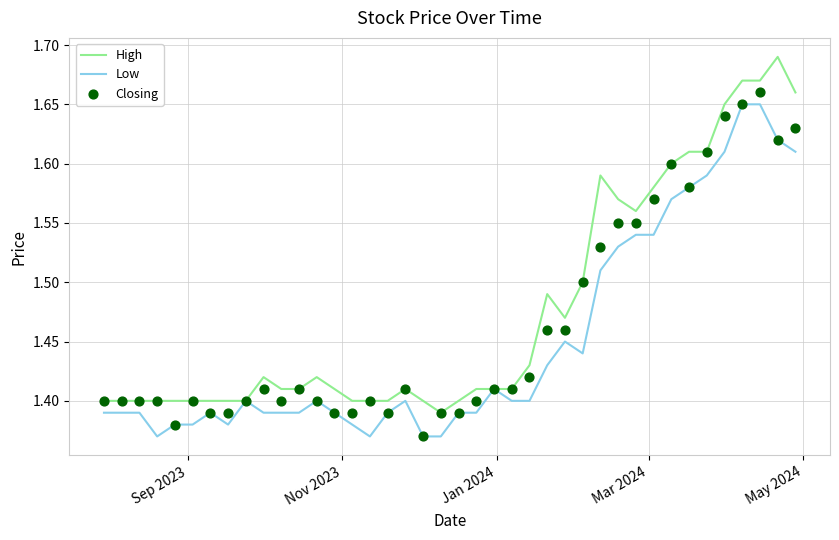

Which series reaches the minimum Y coordinate?

Low